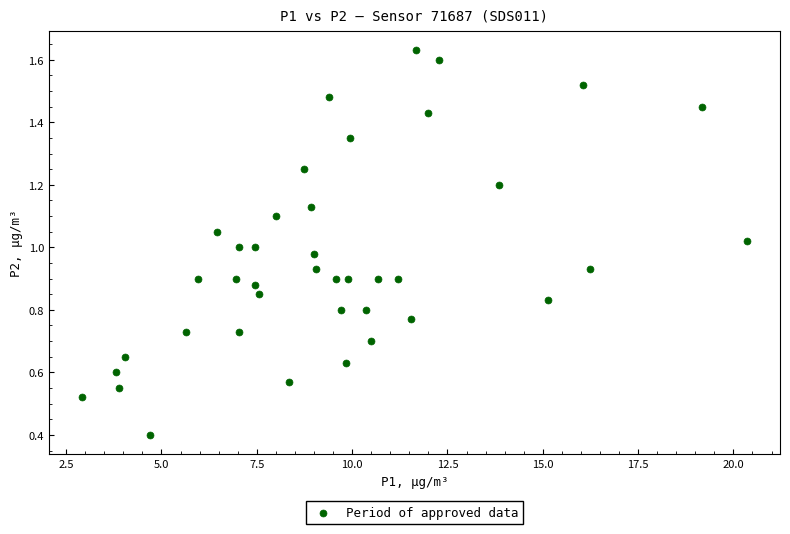

What is the range of X values (max minus min)?

17.4